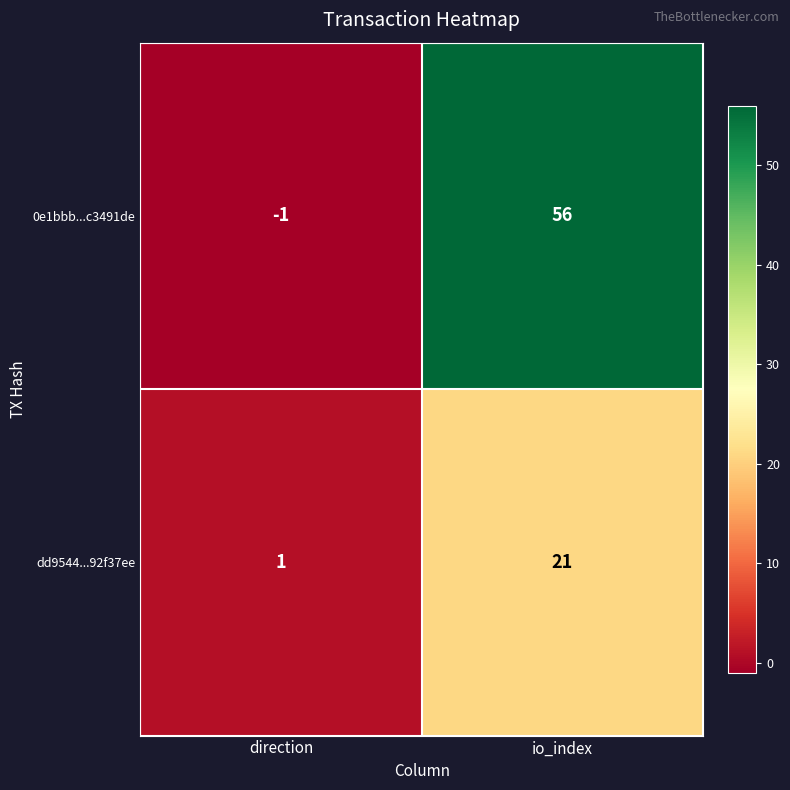

What is the difference between the 0e1bbb...c3491de values at io_index and direction?

57